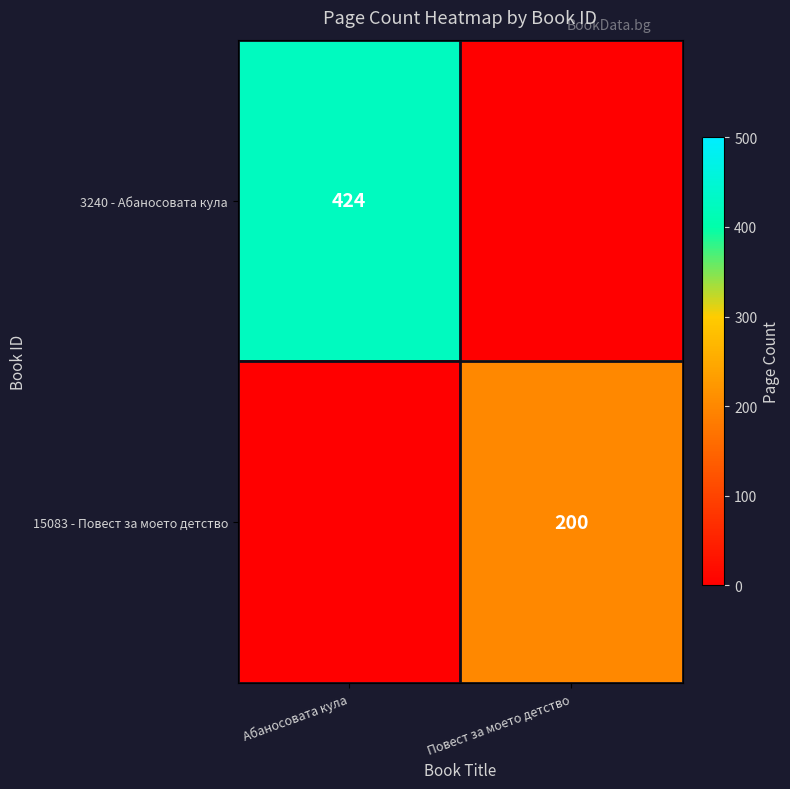

What is the spread (max minus min) of values at Абаносовата кула?

424